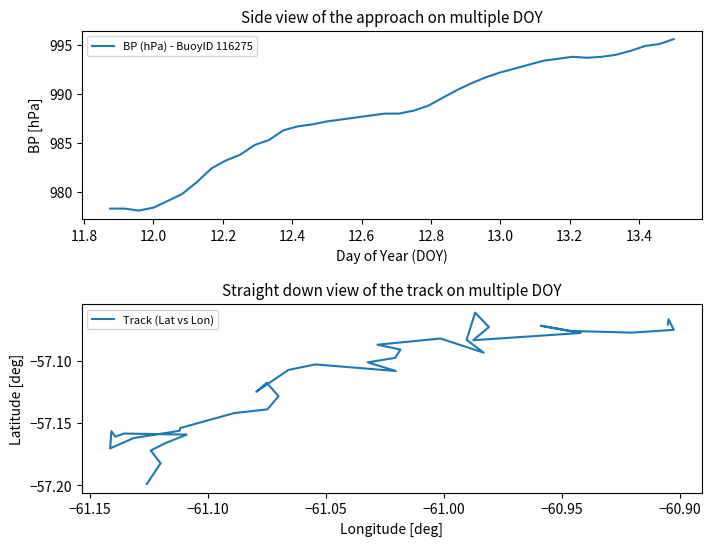

What is the maximum value shown in the chart?

995.6